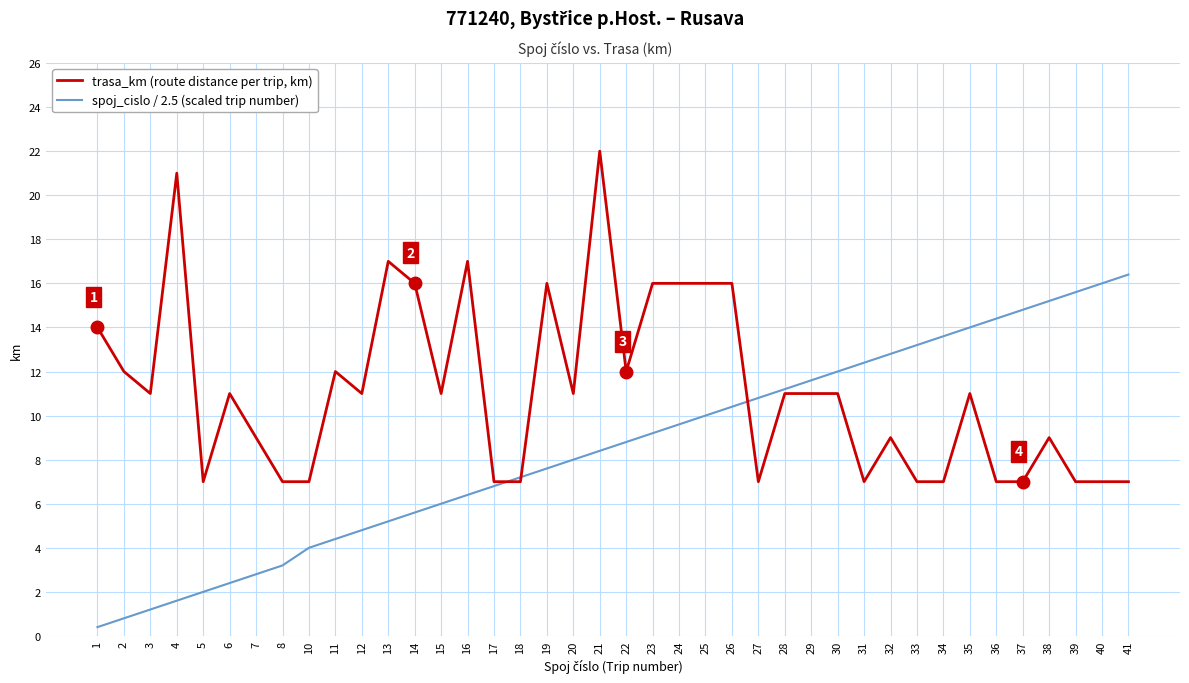

At which category is the sum across all series the highest?

21